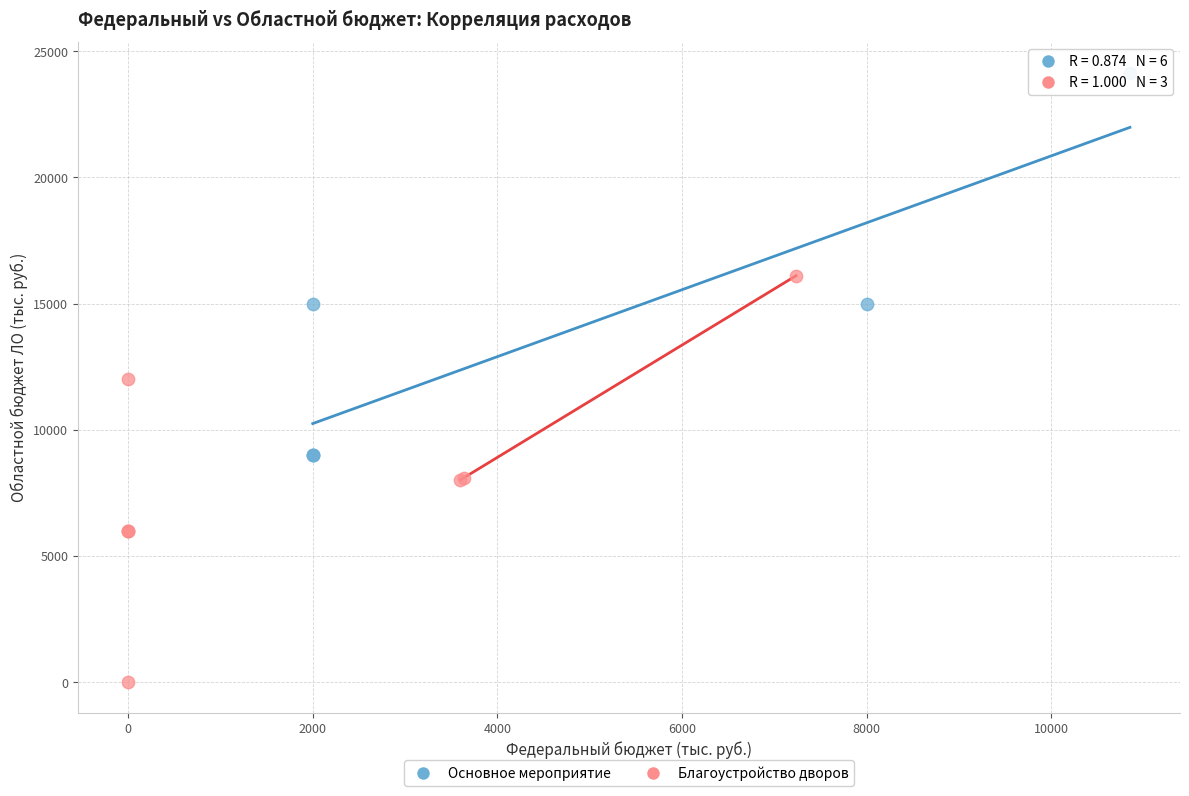

Which series reaches the maximum Y coordinate?

Основное мероприятие